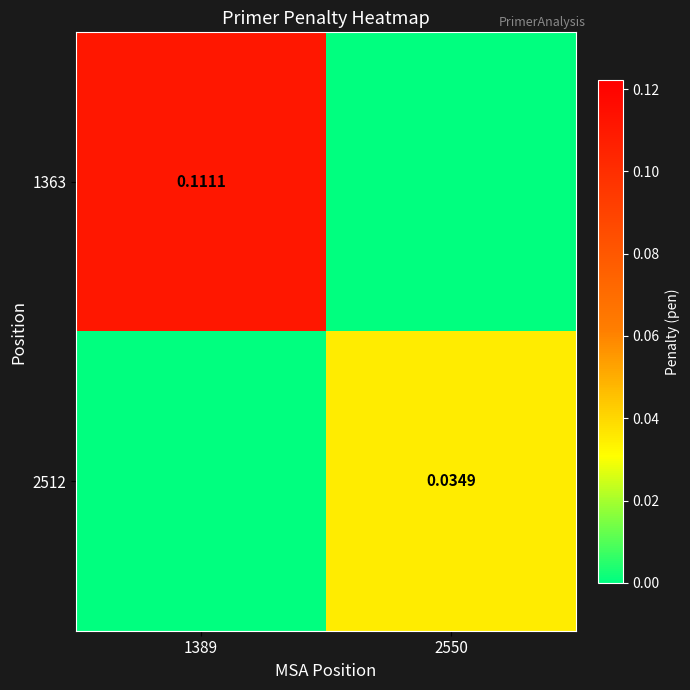

True or false: 1363 has a value of 0.1 at 1389.

True